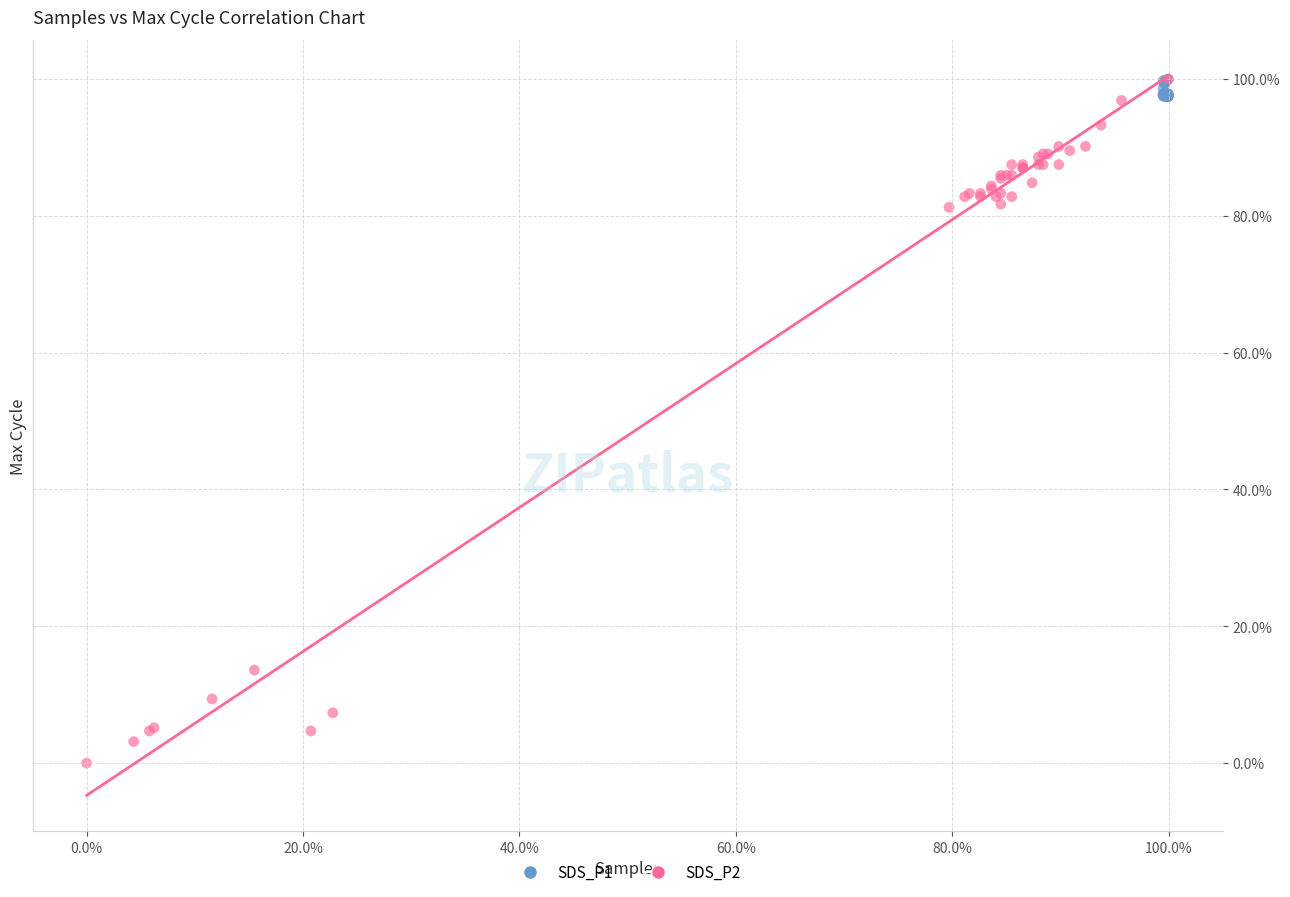

Which series has the largest Y range (max minus min)?

SDS_P2